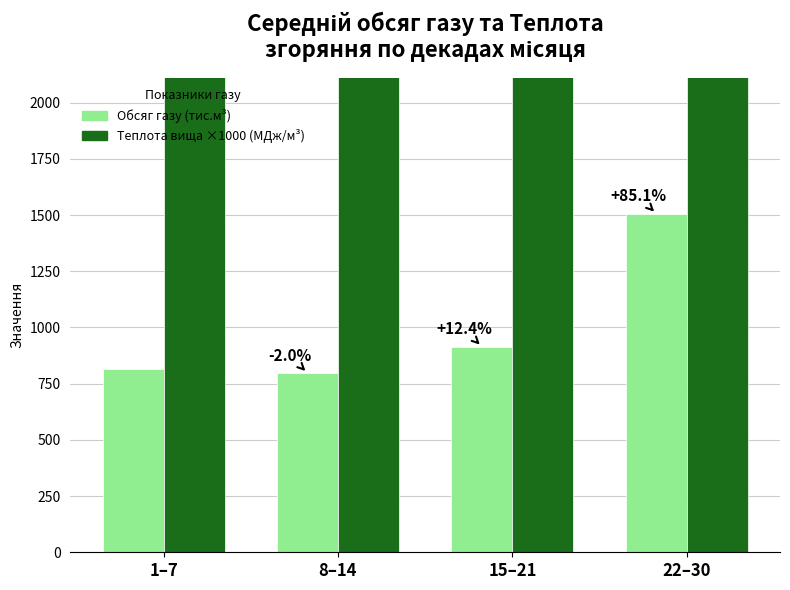

What is the label of the 1st bar from the left?

1–7